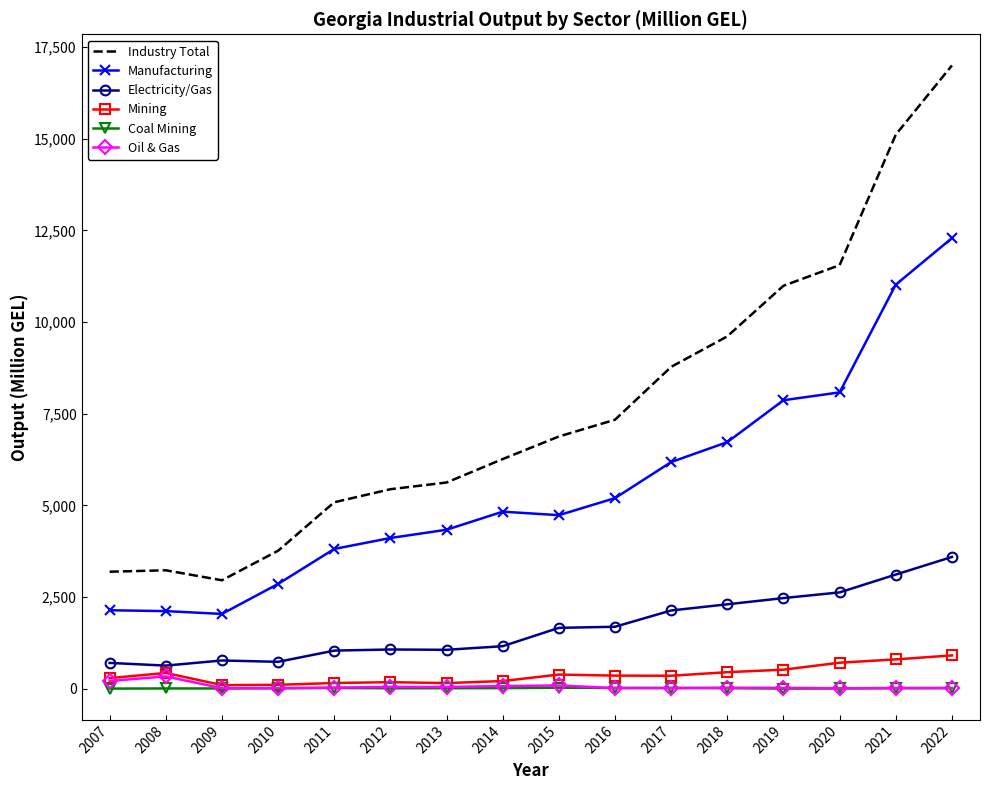

True or false: Electricity/Gas and Manufacturing intersect in this chart.

False